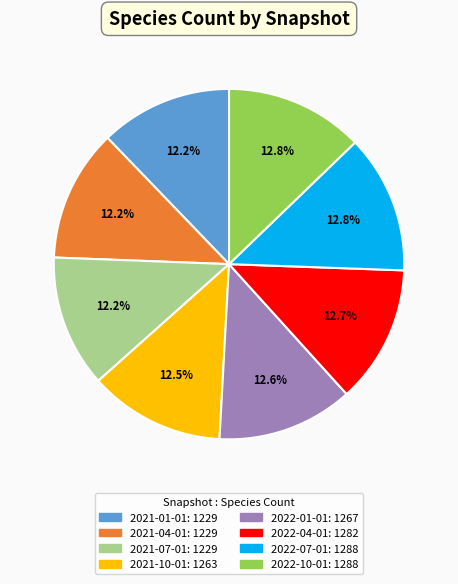

How many segments does this pie chart have?

8